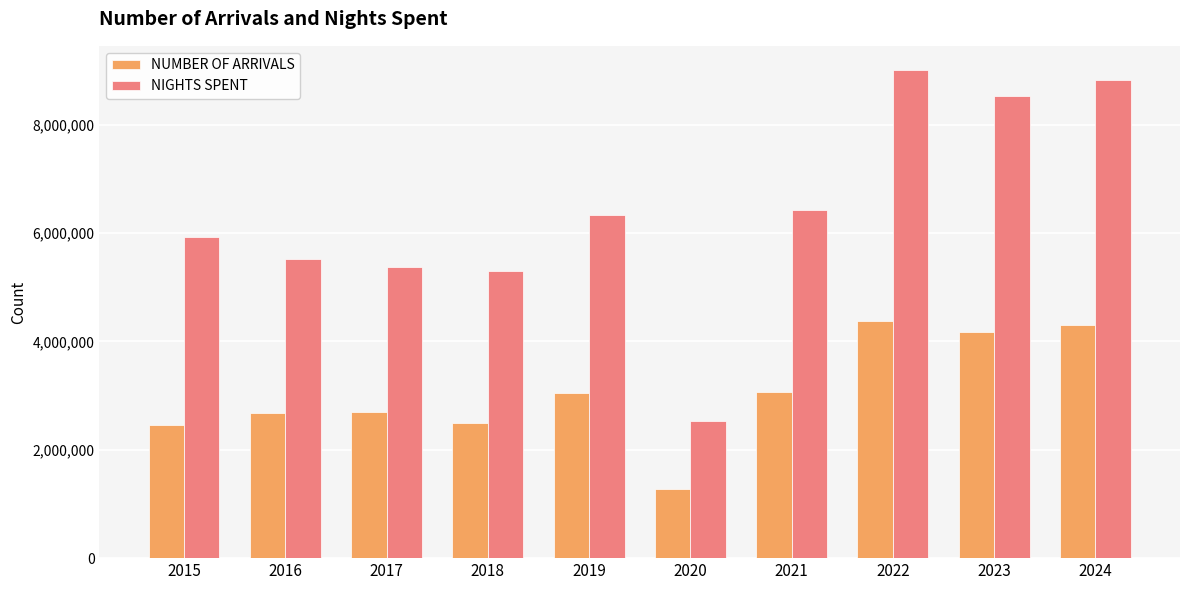

Are the bars grouped side by side (vs. stacked)?

Yes